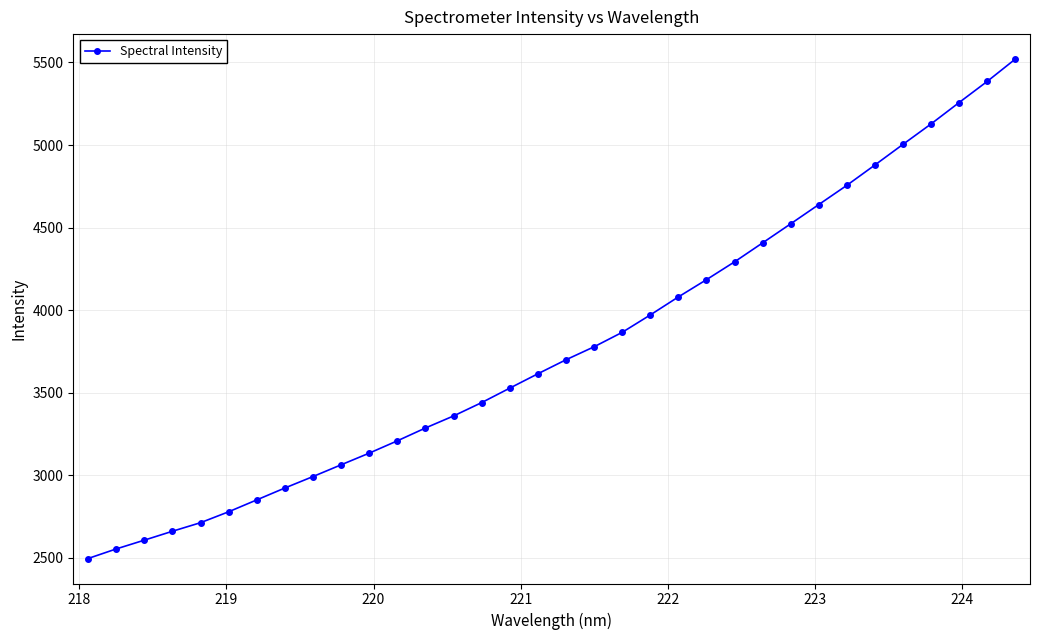

What is the value of the 5th point from the left?

2711.5